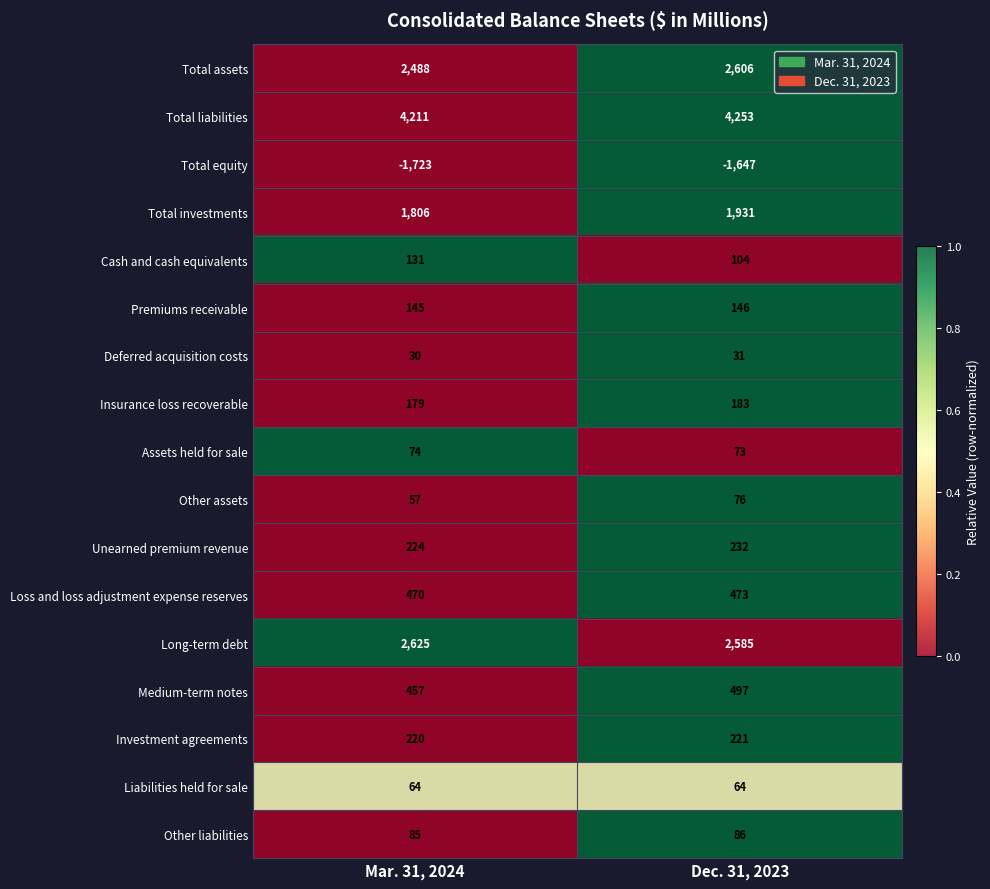

Which series has the largest total across all categories?

Total liabilities